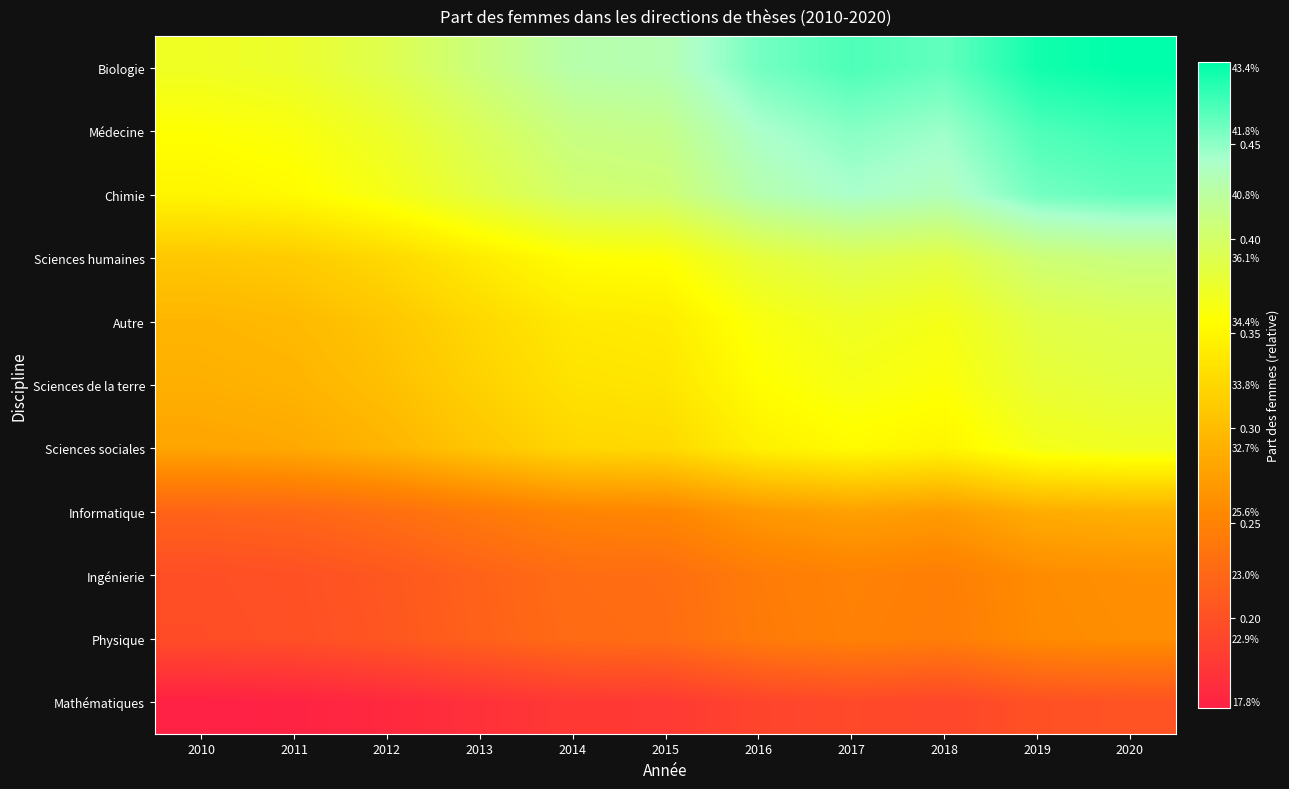

Count the Mathématiques values in the range 0 to 1.

11